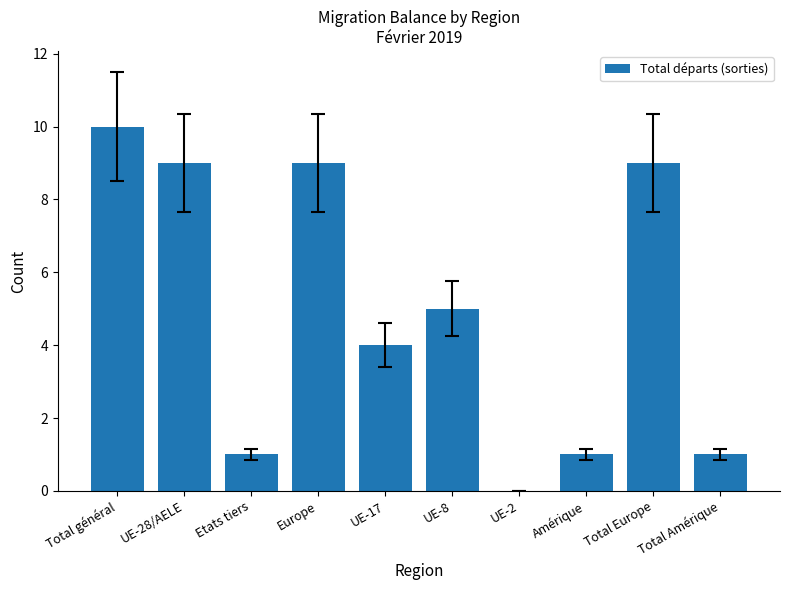

How many series are shown in this chart?

1